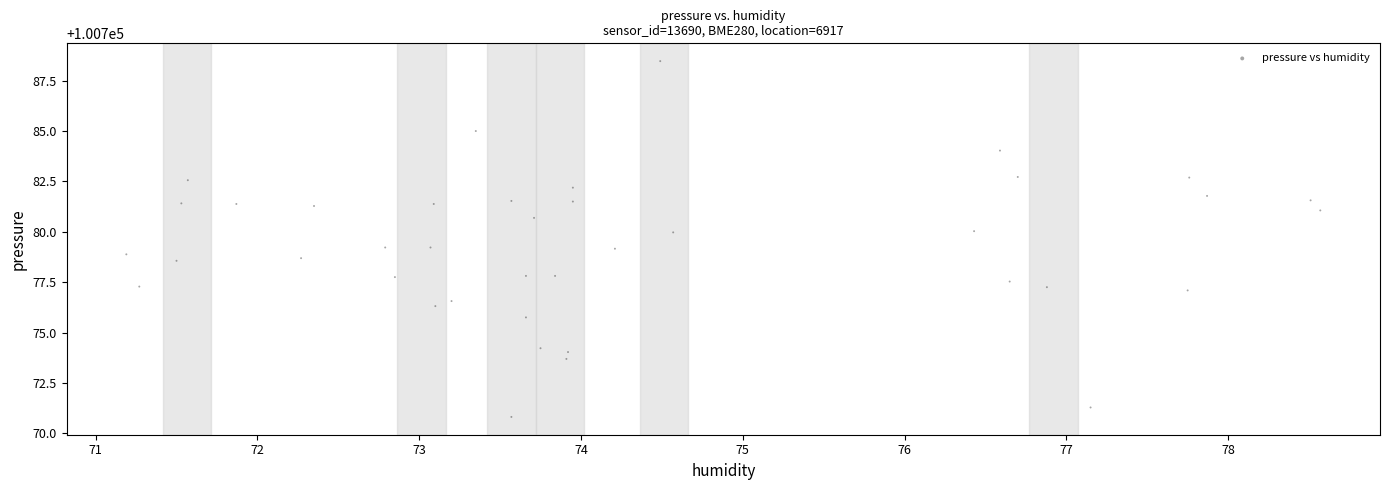

What is the range of X values (max minus min)?

7.4